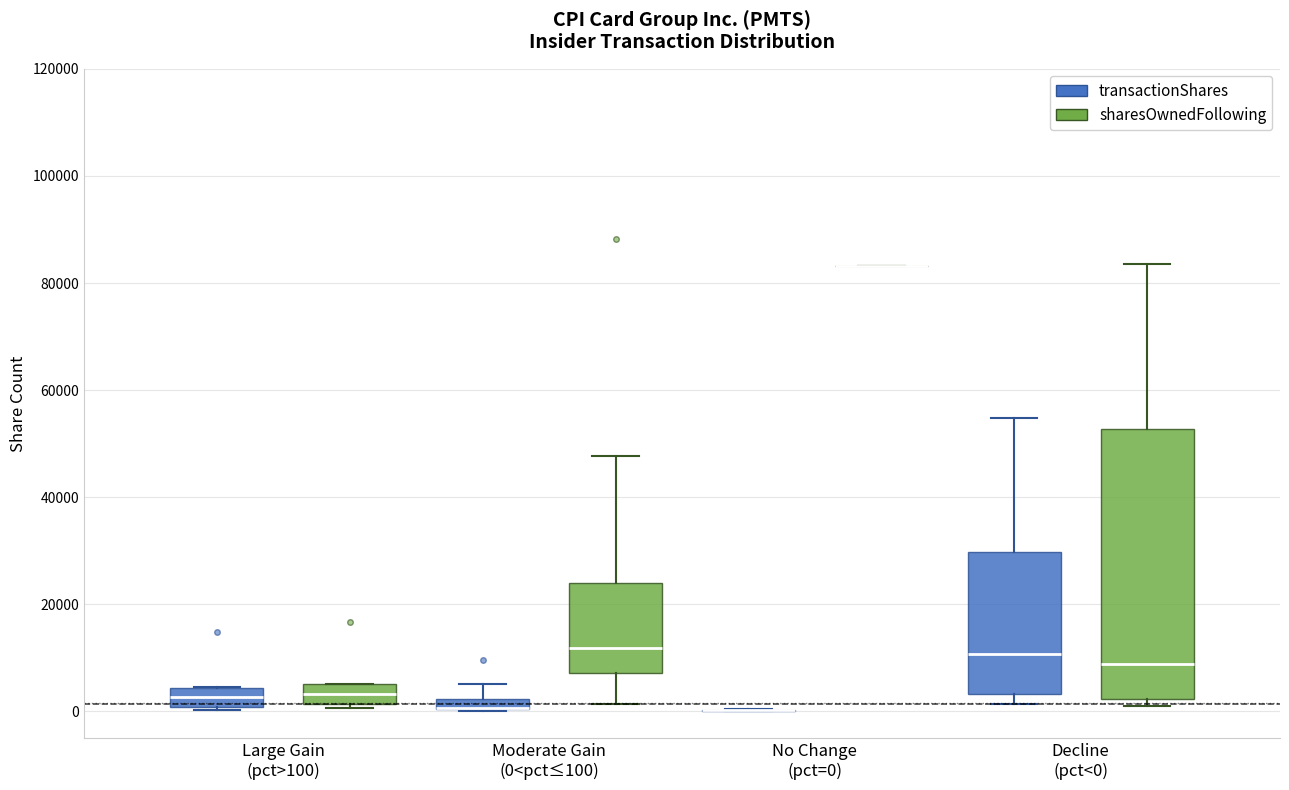

Which box is the tallest, from its lower edge to its upper edge?

Decline (pct<0) (sharesOwnedFollowing)